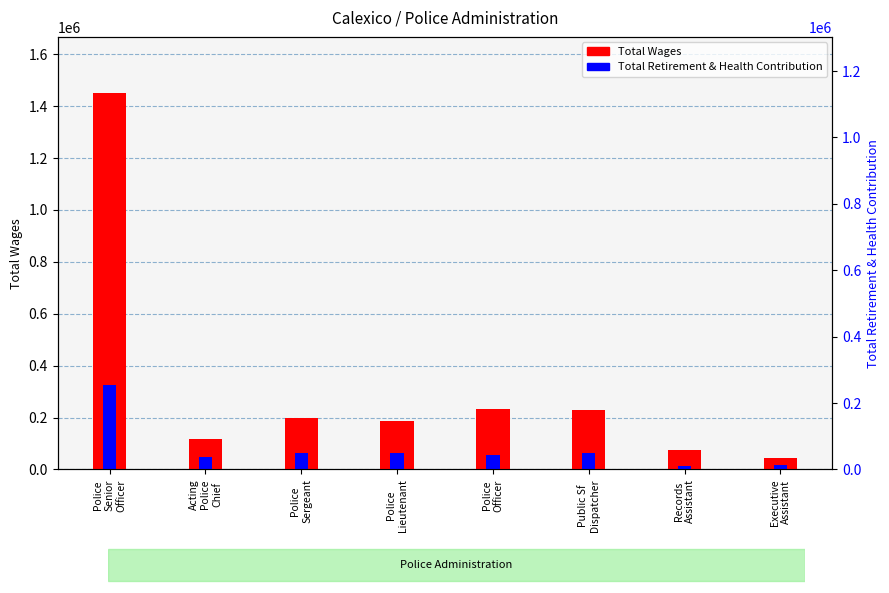

Between Acting
Police
Chief and Police
Officer, which is larger?

Police
Officer